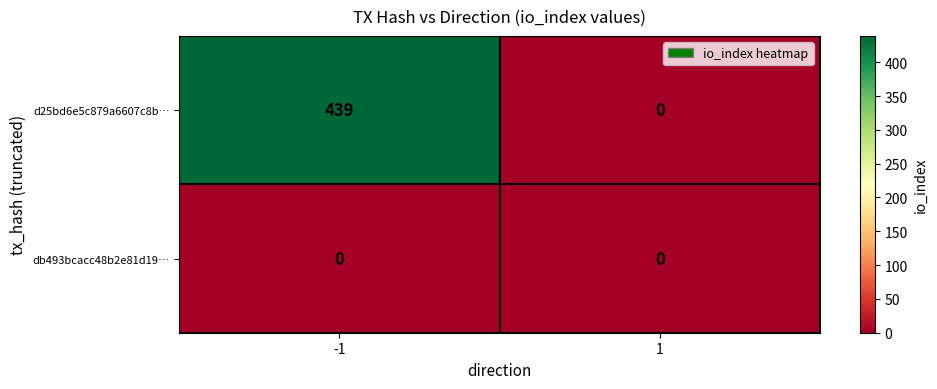

True or false: d25bd6e5c879a6607c8b… has a value of 634 at -1.

False